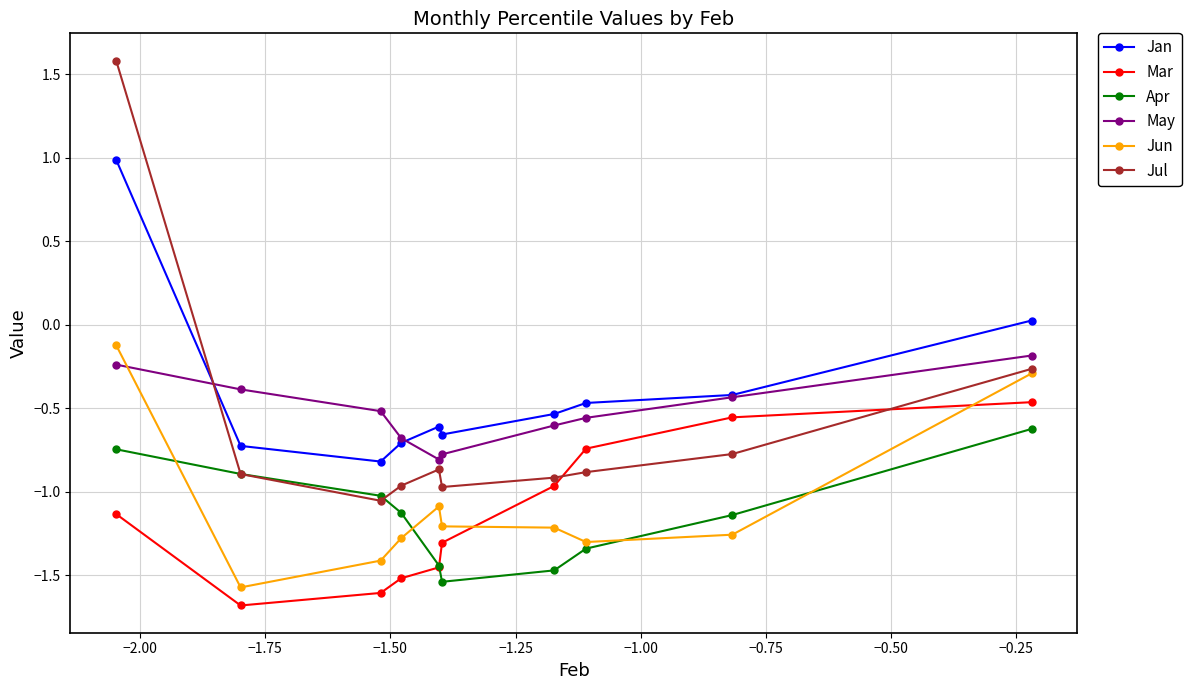

True or false: Jul and Mar intersect in this chart.

True